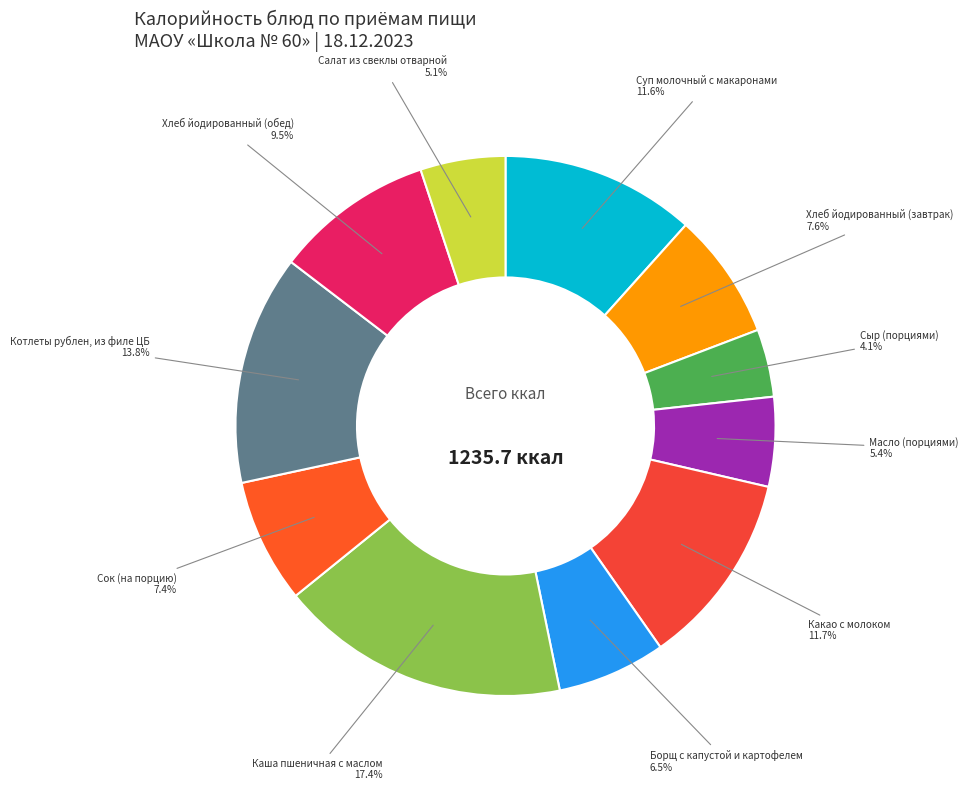

How many segments does this pie chart have?

11